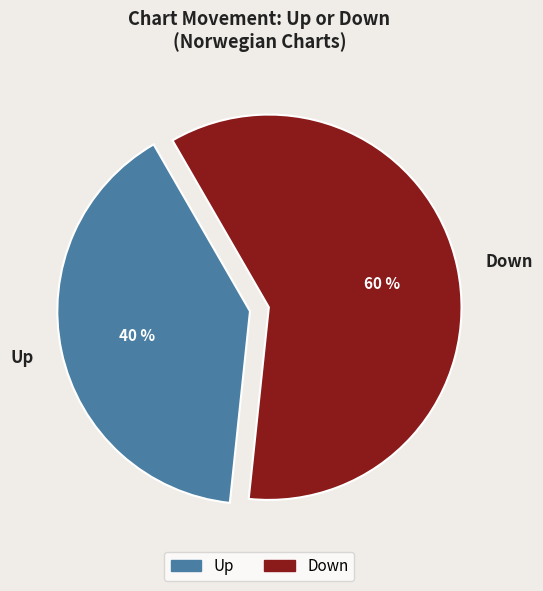

To the nearest percent, what is the difference between the Down and Up slice percentages?

20%